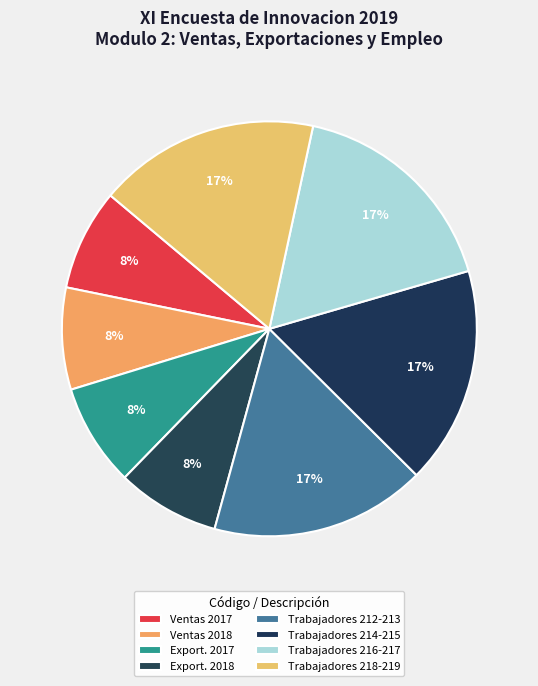

Which category has the biggest portion of the pie?

P219